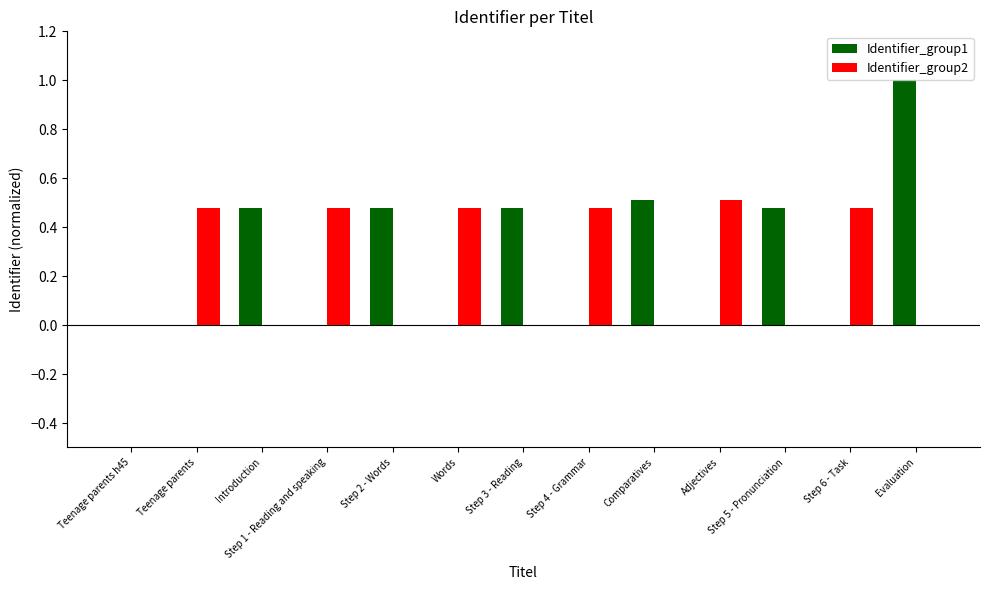

The value of Identifier_group2 at Evaluation is -0.3. True or false?

False